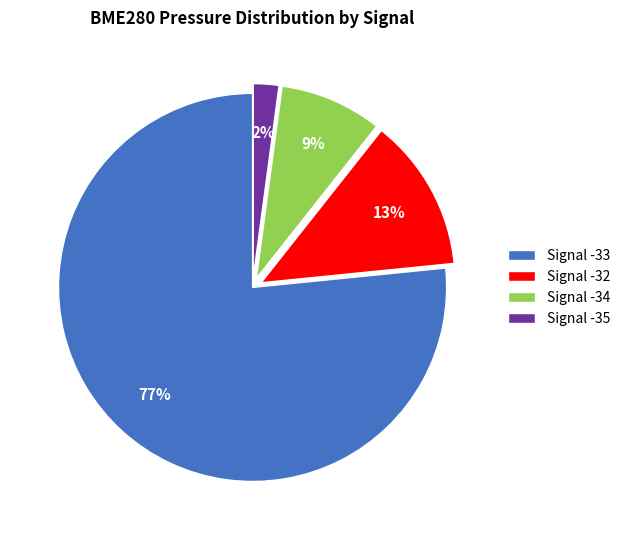

Does any single category account for the majority?

Yes